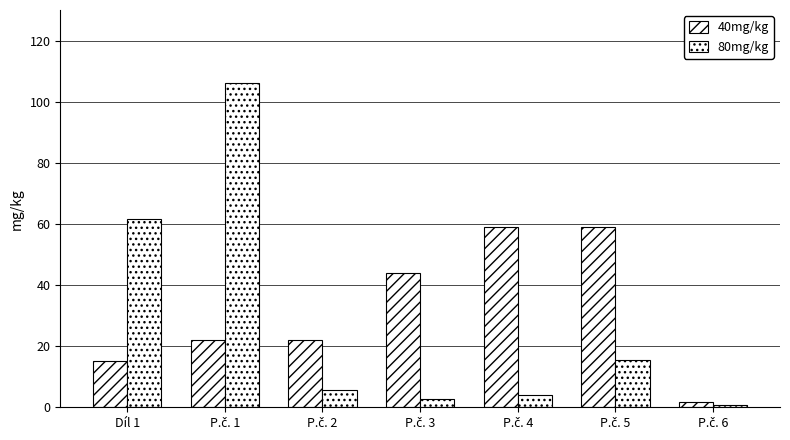

Are the bars grouped side by side (vs. stacked)?

Yes